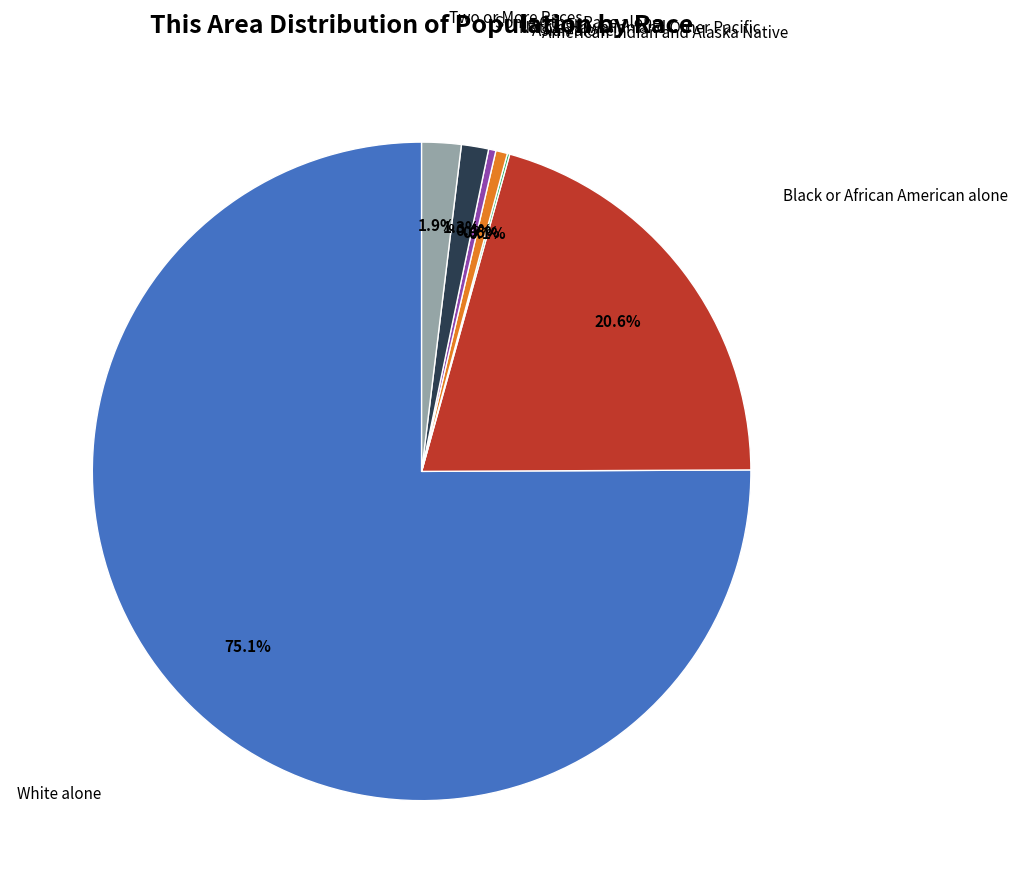

Is there any slice that represents more than half of the pie?

Yes